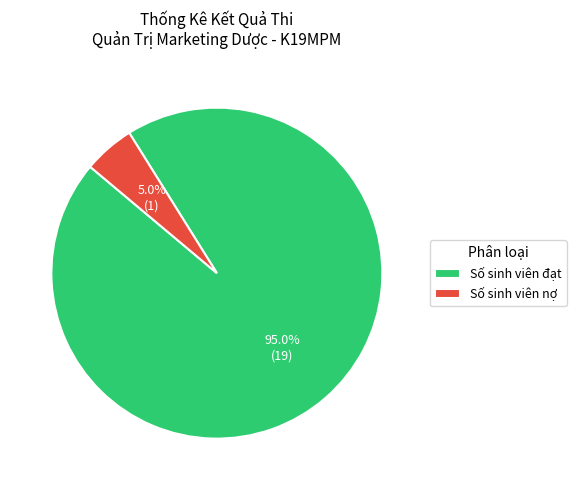

How many segments does this pie chart have?

2